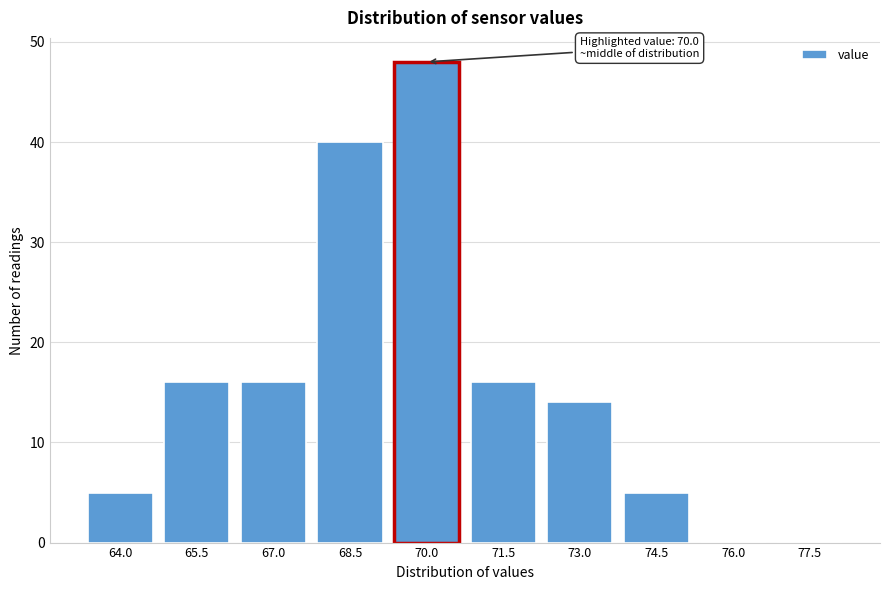

Reading right to left, list all the values displayed in this chart.

77.5=0	76.0=0	74.5=5	73.0=14	71.5=16	70.0=48	68.5=40	67.0=16	65.5=16	64.0=5